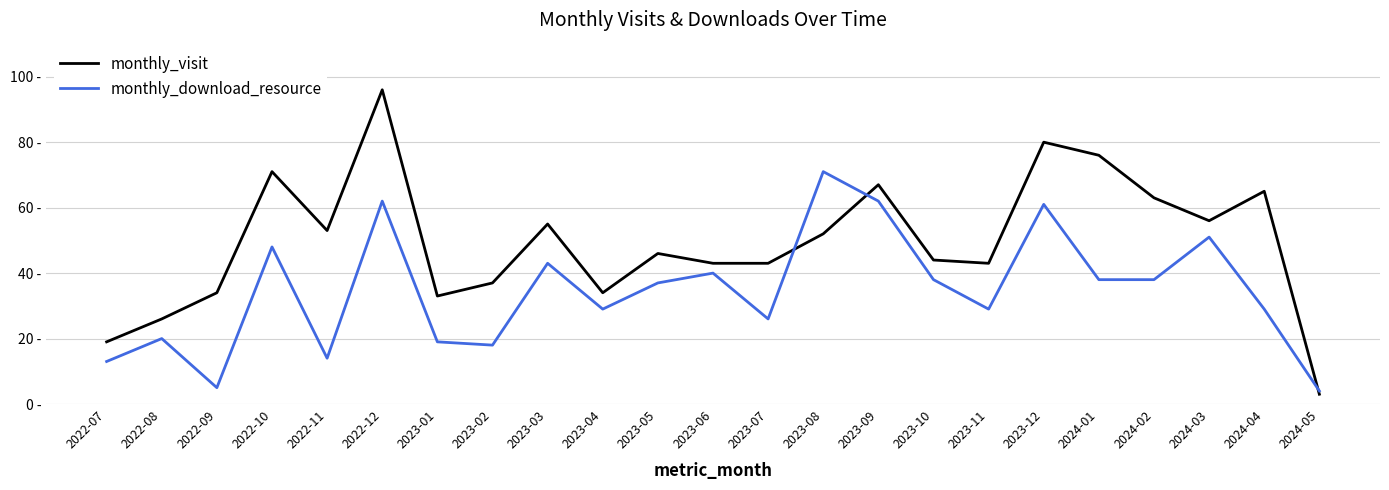

What is the highest value of the monthly_download_resource series?

71